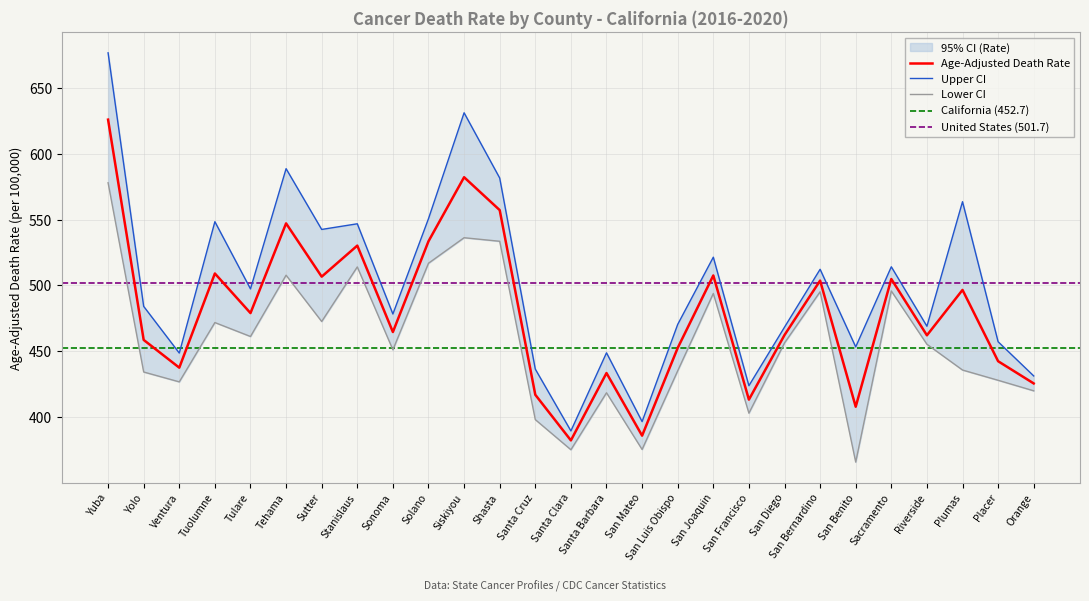

The value of Lower CI (Rate) at San Benito is 482.8. True or false?

False